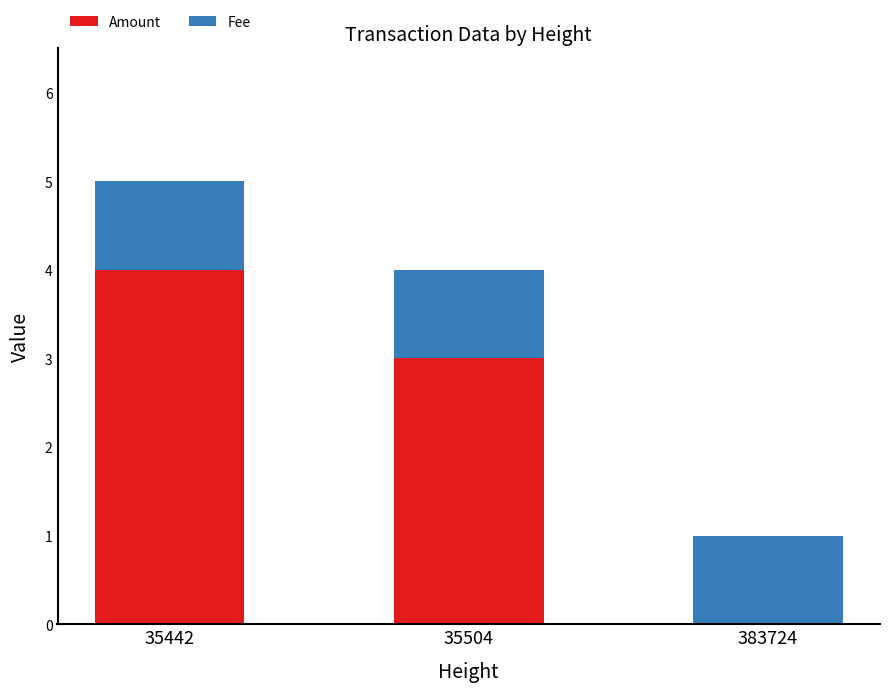

Which category has the highest value in the Amount series?

35442